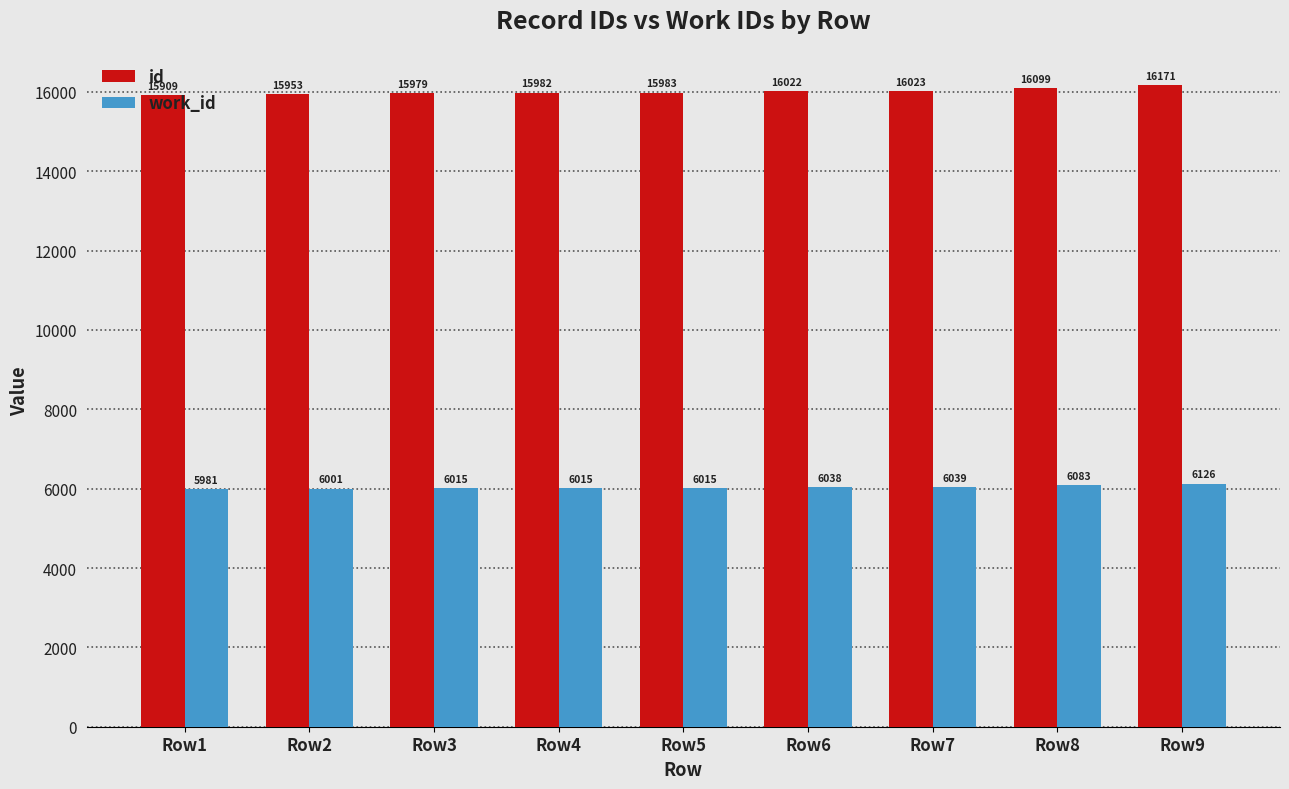

Which label corresponds to the largest value in the chart?

Row9